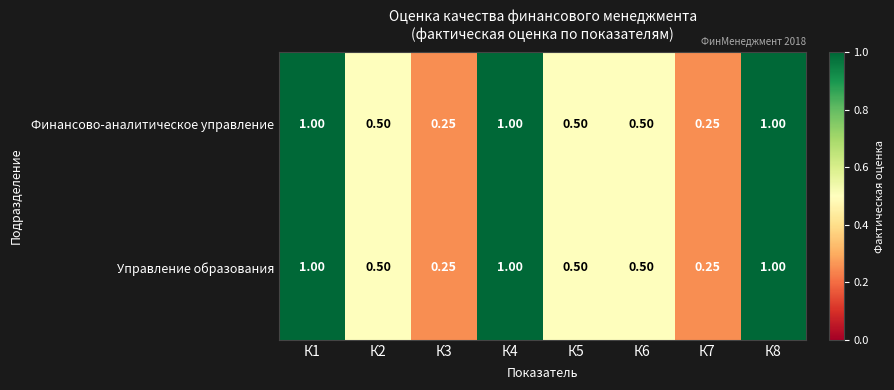

Between К1 and К2, which is larger?

К1